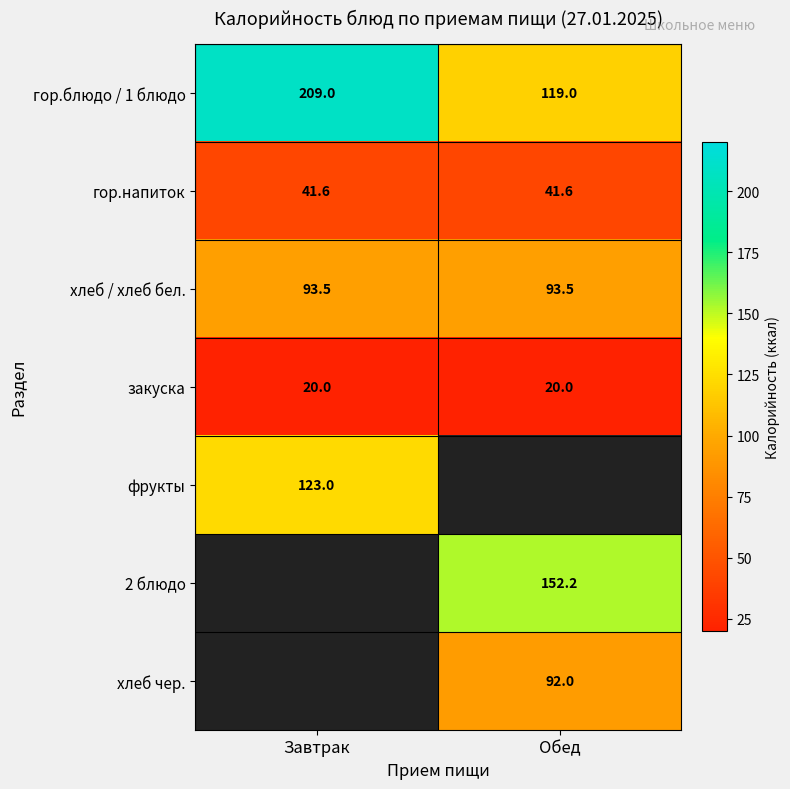

What is the approximate value of гор.блюдо / 1 блюдо at Обед?

119.0